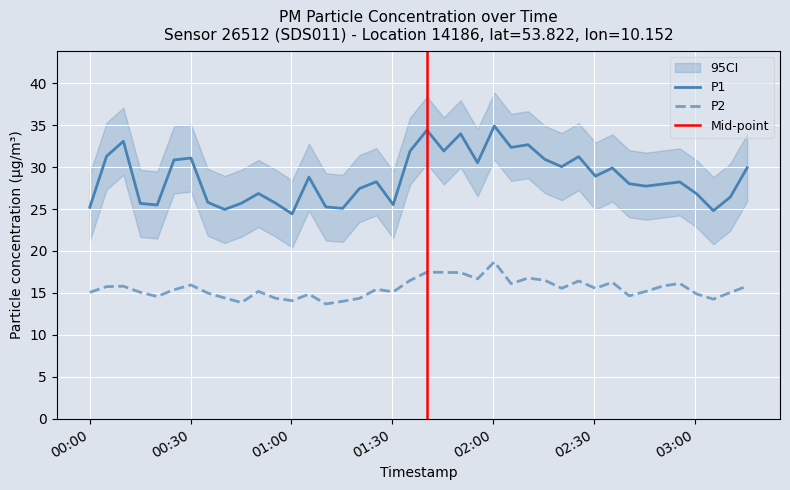

How many interior local peaks does the P1 series have?

12